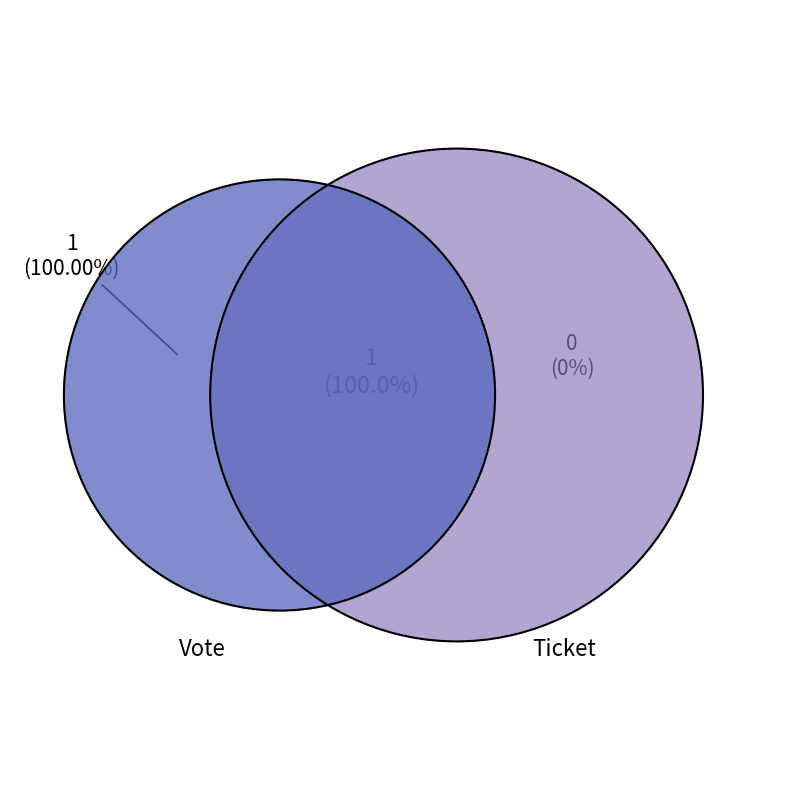

What portion of the pie excludes Ticket?

100.0%